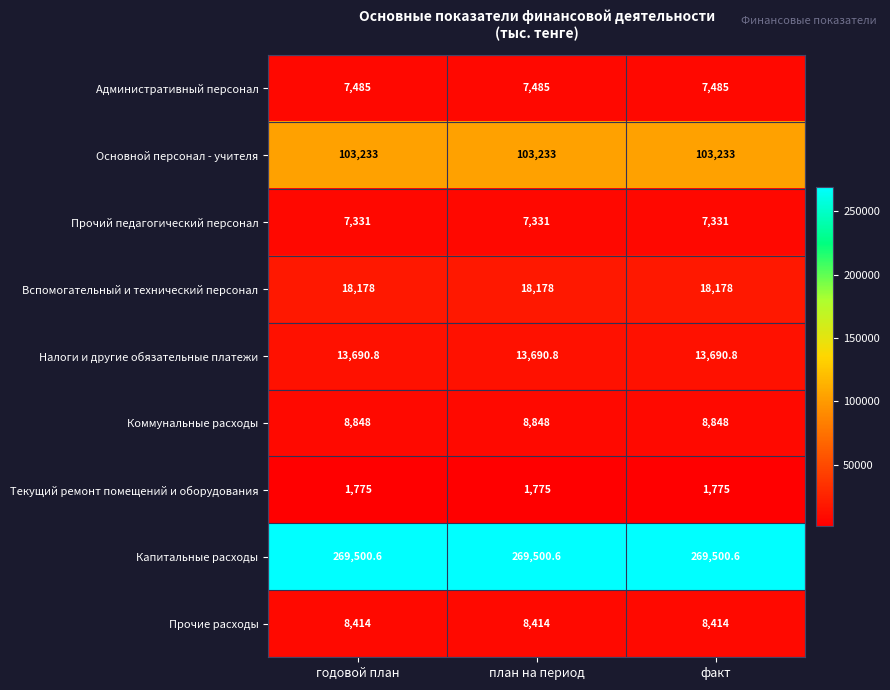

Which series has the largest total across all categories?

Капитальные расходы